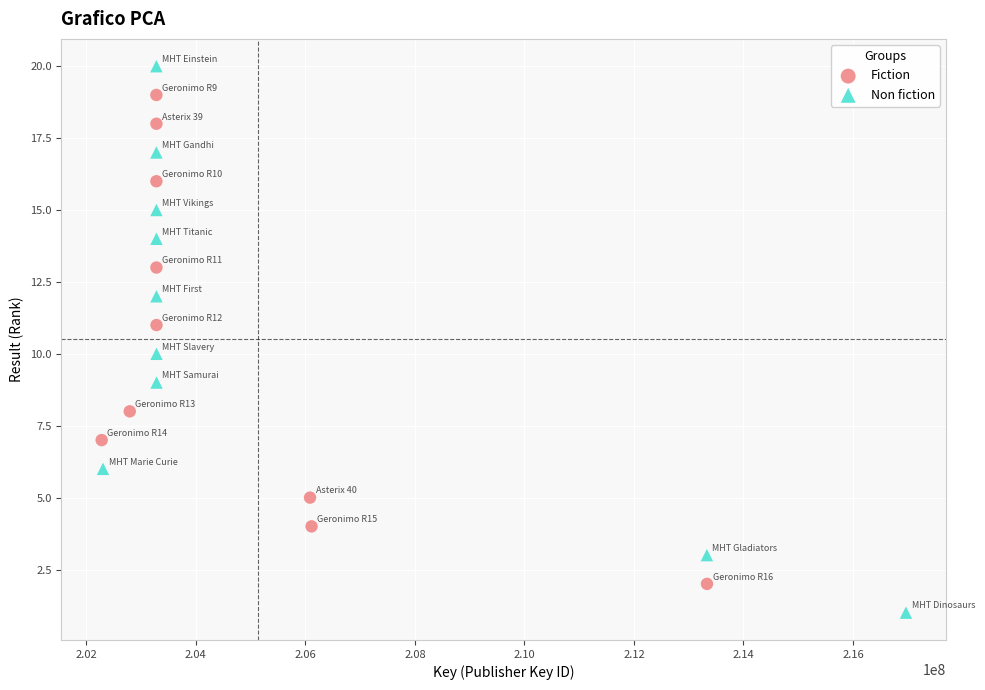

Which series reaches the minimum Y coordinate?

Non fiction